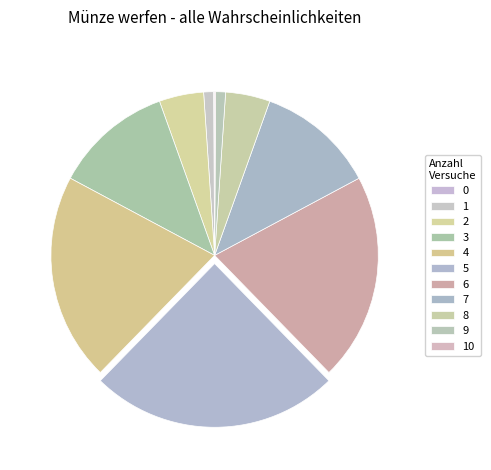

Is 9 the majority of the pie?

No